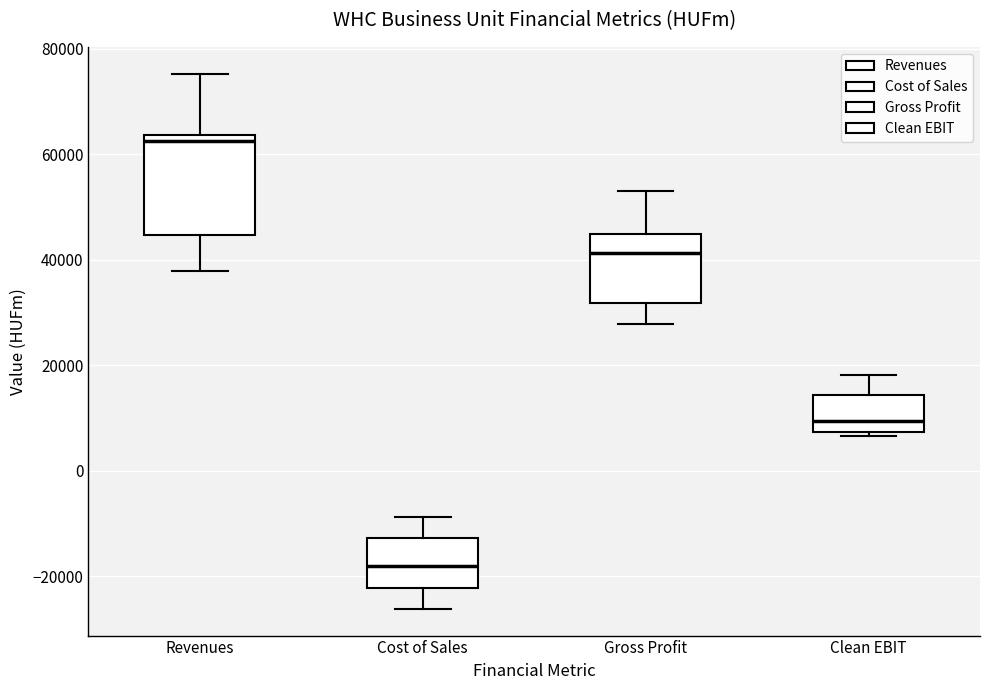

Reading left to right, transcribe this box plot: for each box, give where its median line is, the range the box spans, and where its two whiskers end, as read against the y-axis. The values are not printed on the chart, so give them approximately, as read against the axis.

Revenues: median 62000, box 44000 to 64000, whiskers 38000 to 76000
Cost of Sales: median -18000, box -22000 to -12000, whiskers -26000 to -8000
Gross Profit: median 42000, box 32000 to 44000, whiskers 28000 to 54000
Clean EBIT: median 10000, box 8000 to 14000, whiskers 6000 to 18000